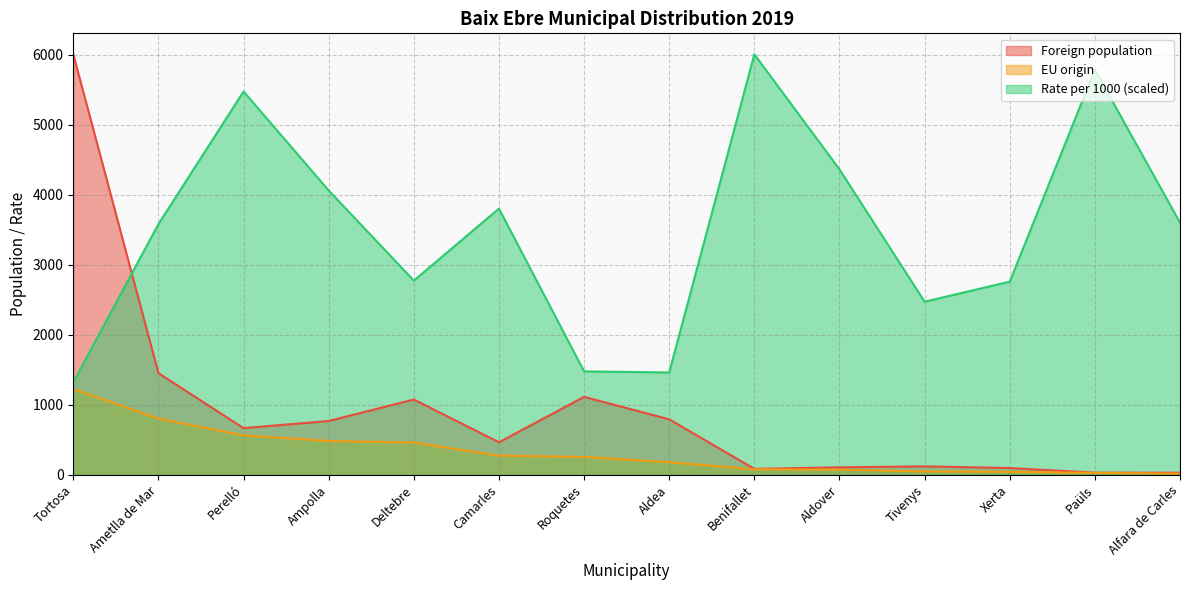

What value does the Foreign population series have at Roquetes?

1111.0